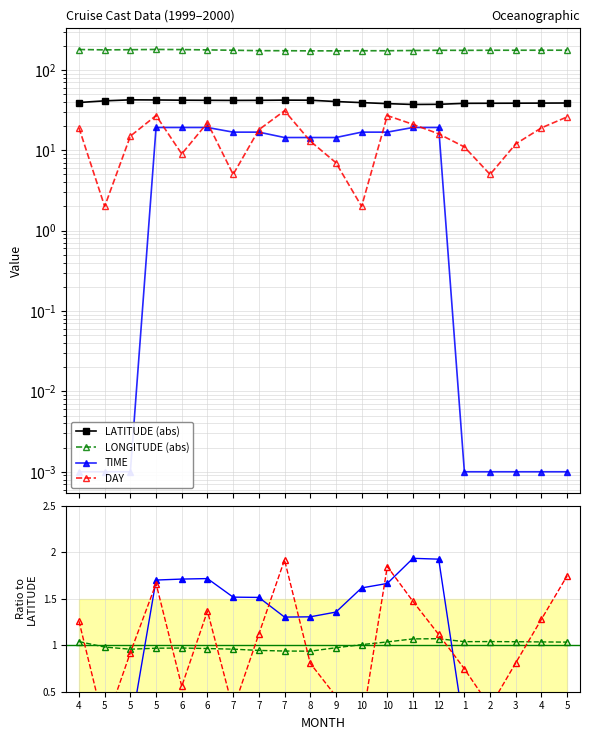

How many values in the DAY series are below 16?

10